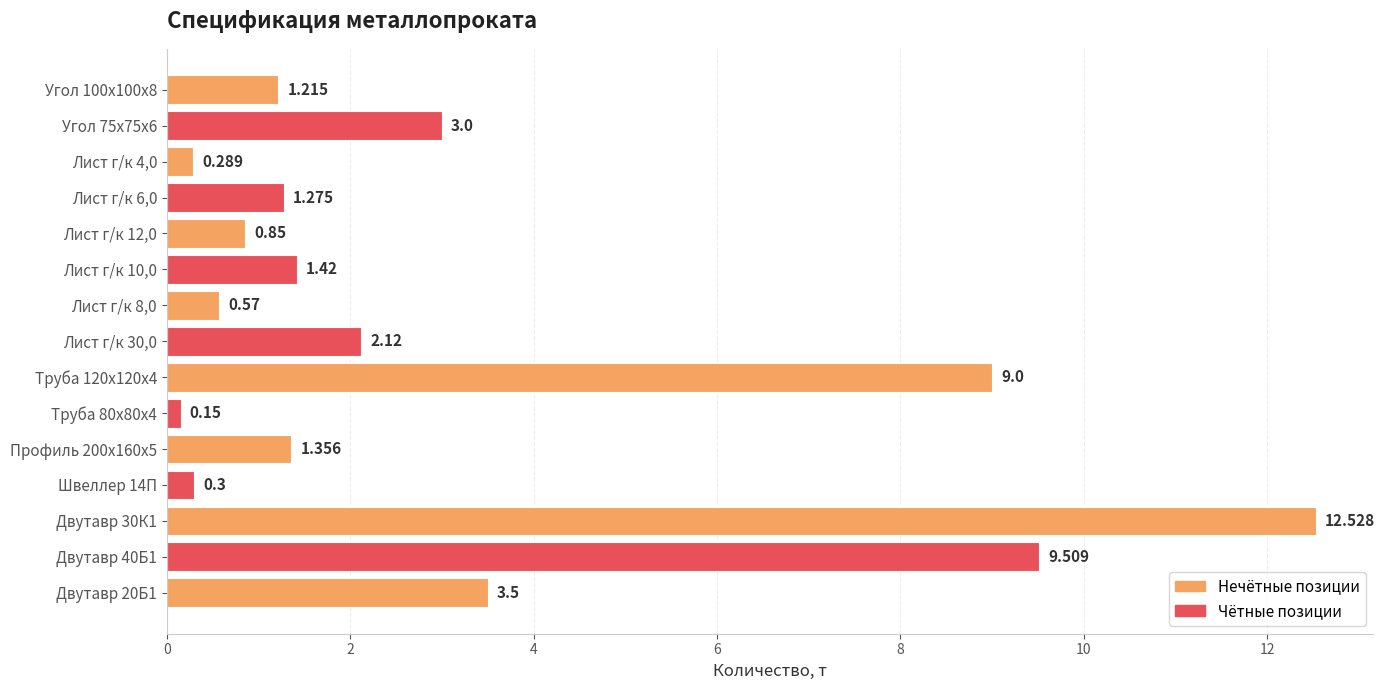

List the labels in order of value, smallest first.

Труба 80х80х4, Лист г/к 4,0, Швеллер 14П, Лист г/к 8,0, Лист г/к 12,0, Угол 100х100х8, Лист г/к 6,0, Профиль 200х160х5, Лист г/к 10,0, Лист г/к 30,0, Угол 75х75х6, Двутавр 20Б1, Труба 120х120х4, Двутавр 40Б1, Двутавр 30К1